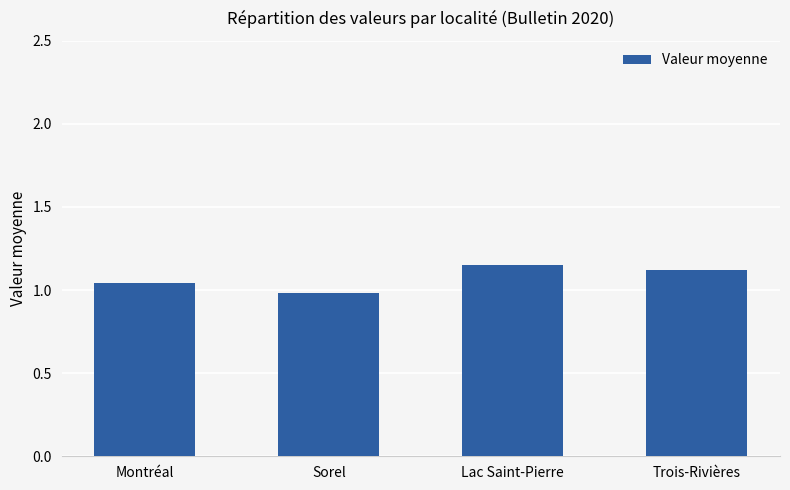

What is the label of the 2nd bar from the left?

Sorel